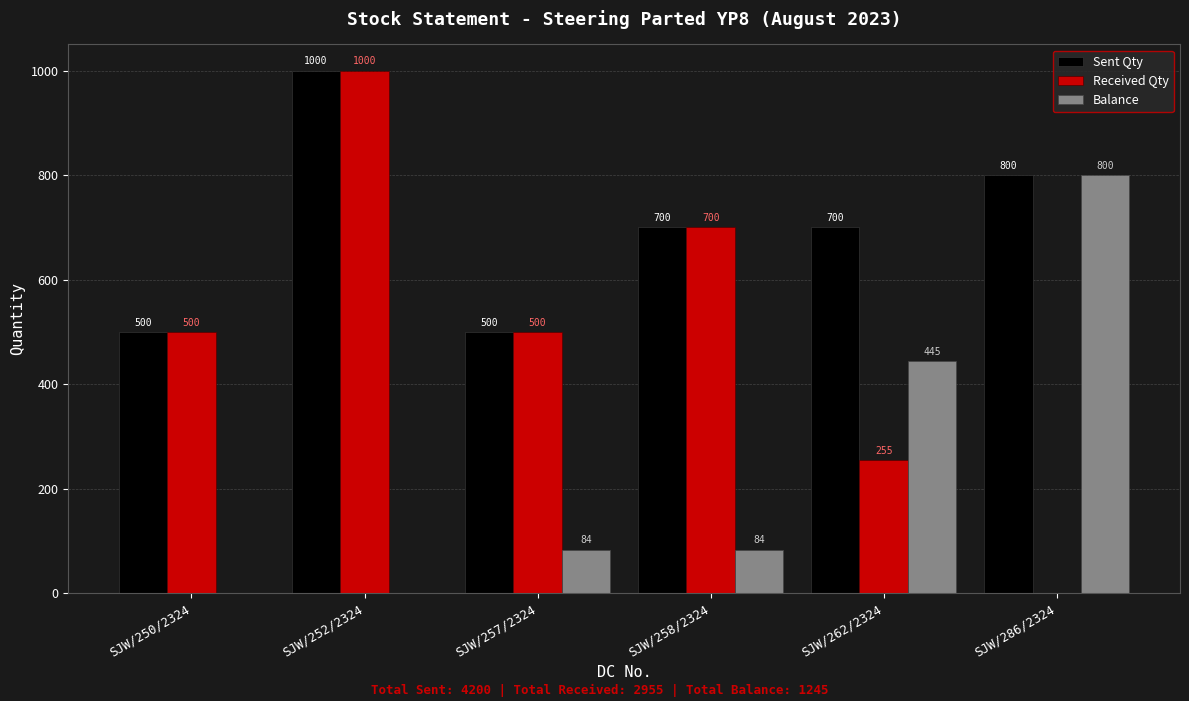

What is the total value across all series at SJW/286/2324?

1600